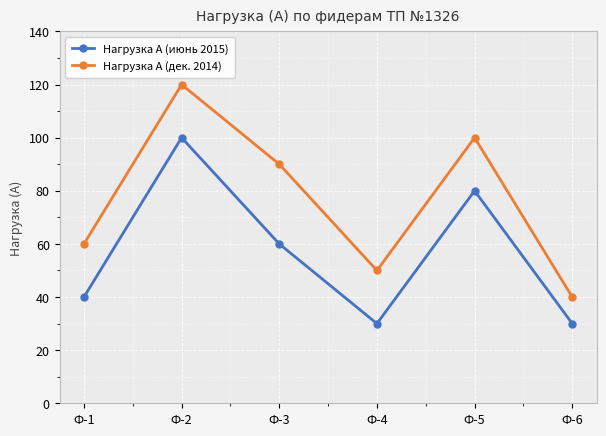

The value of Нагрузка A (июнь 2015) at Ф-6 is 30. True or false?

True